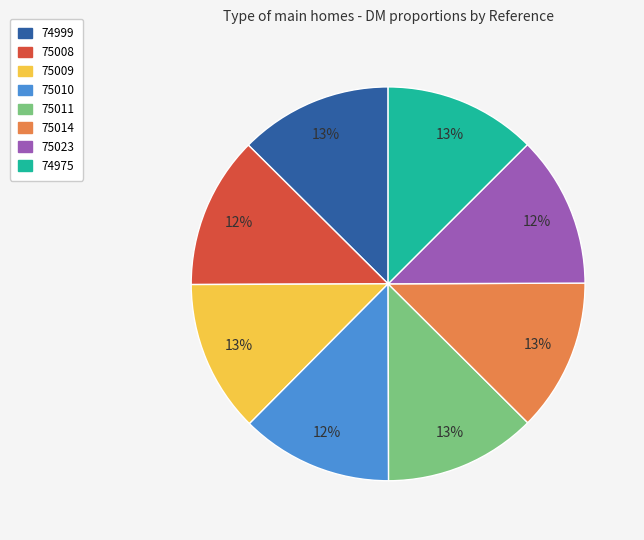

To the nearest percent, what percentage of the pie is 74975?

13%